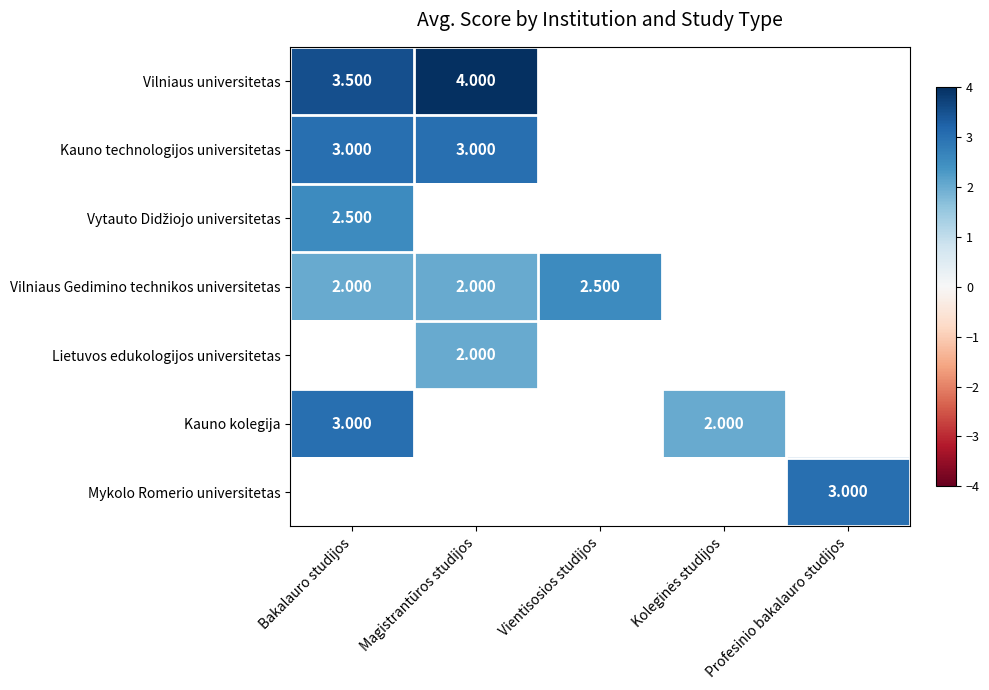

What is the smallest value displayed?

2.0